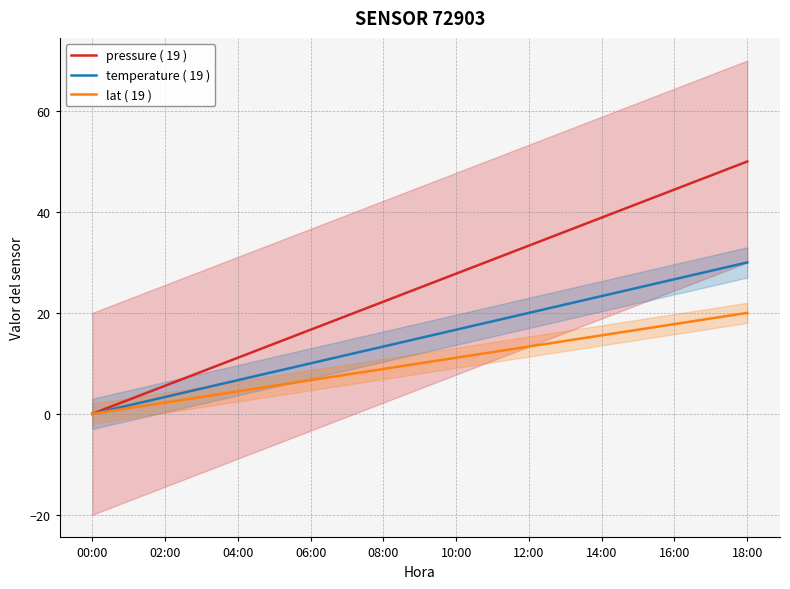

True or false: temperature ( 19 ) has a value of 45.8 at 17.

False